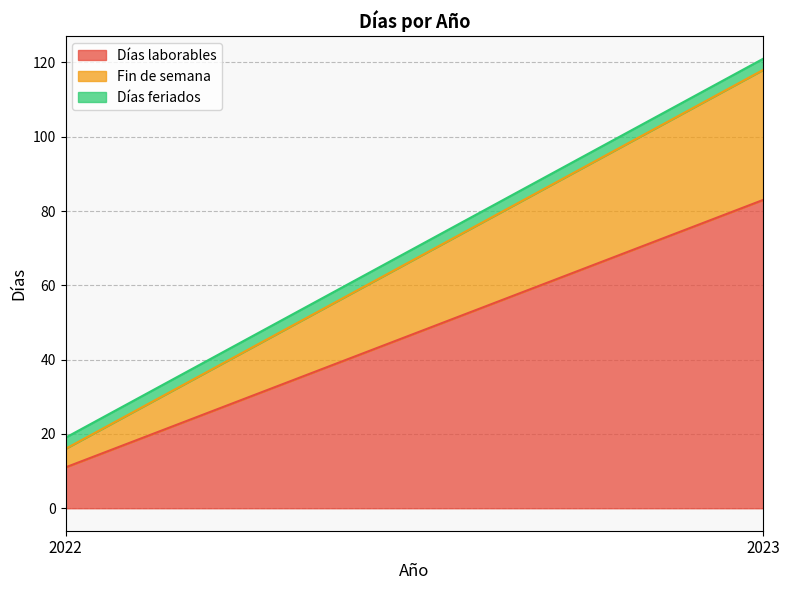

At which category is the sum across all series the highest?

2023